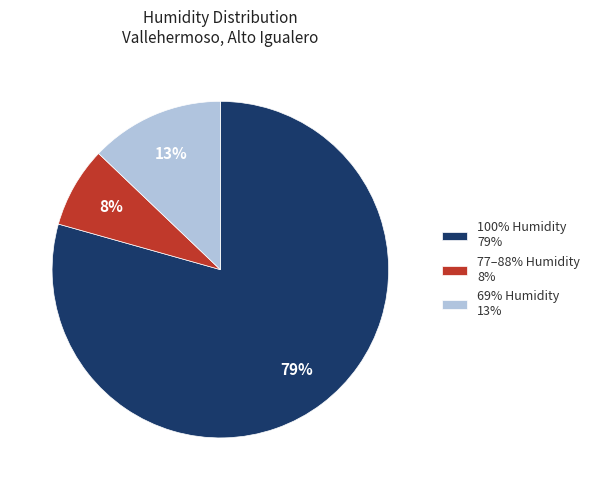

Which category has the smallest portion of the pie?

77–88% Humidity 8%